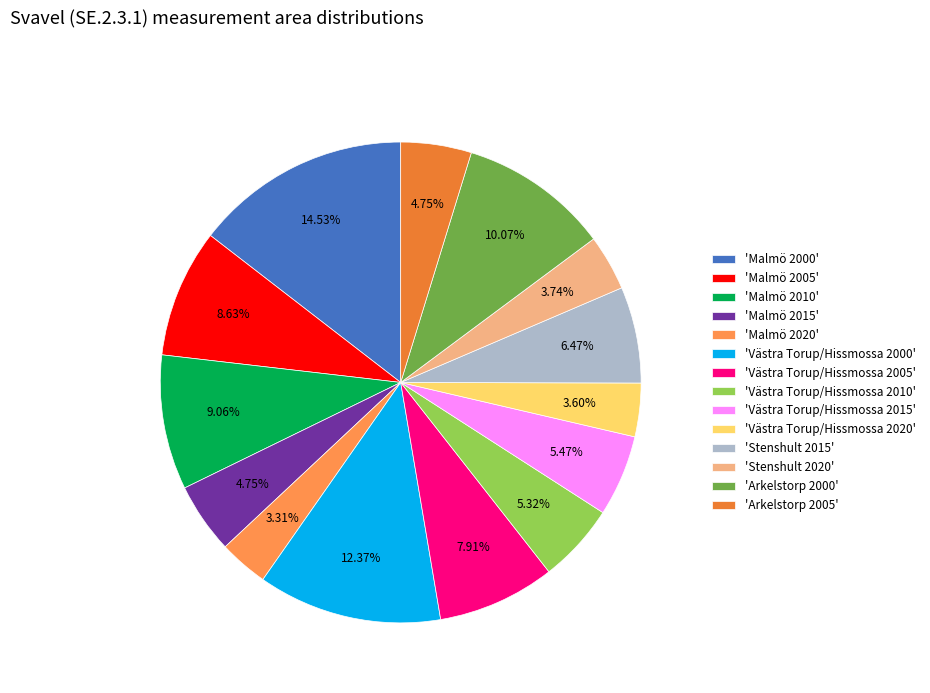

How many segments does this pie chart have?

14